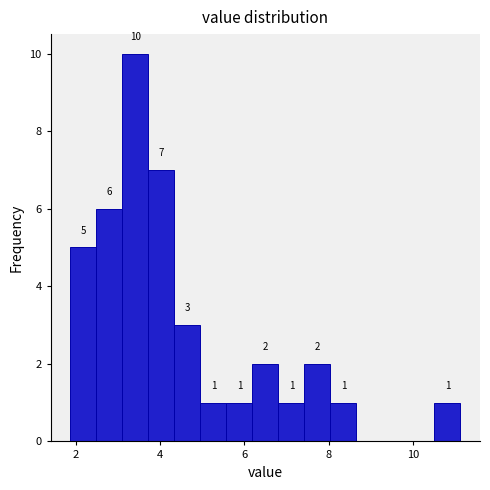

Read against the x-axis, roughly where is the centre of the tallest bar?

3.4